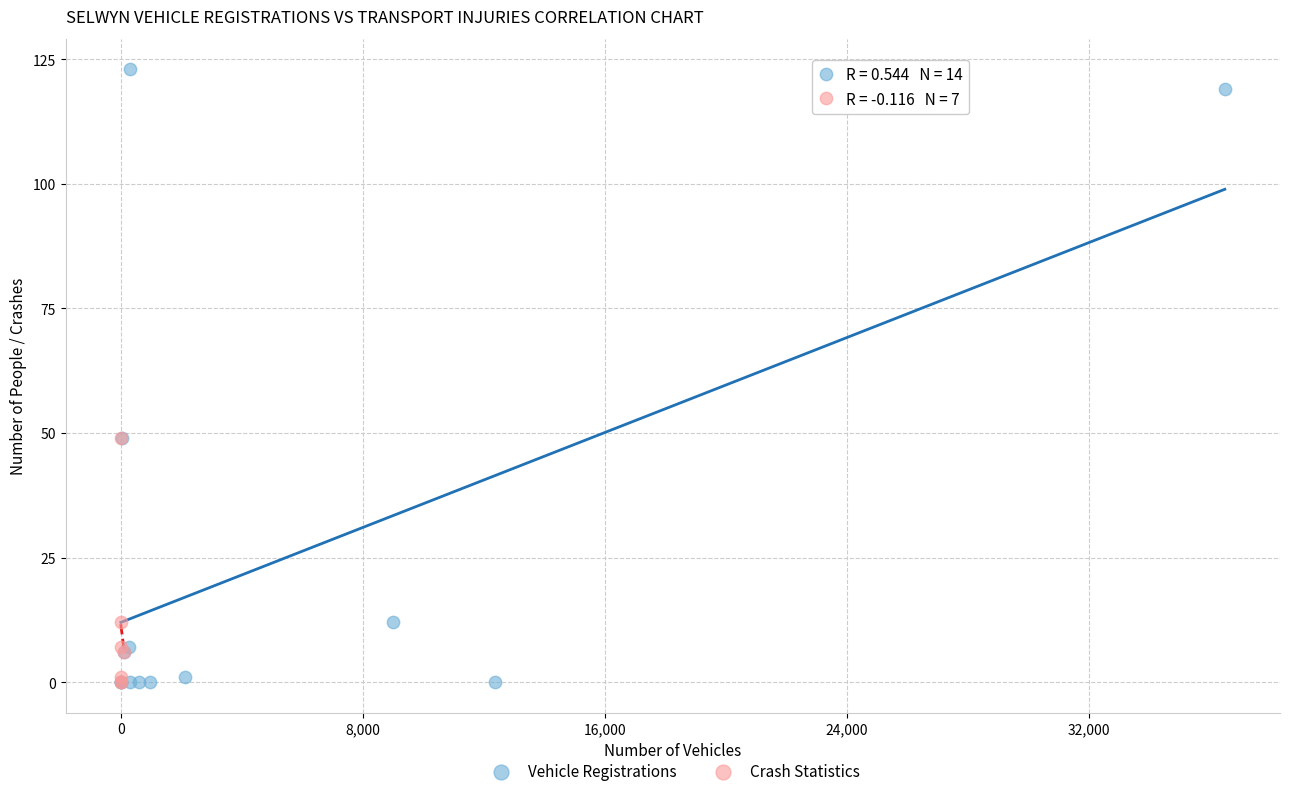

Which series has the widest spread of Y values?

Vehicle Registrations